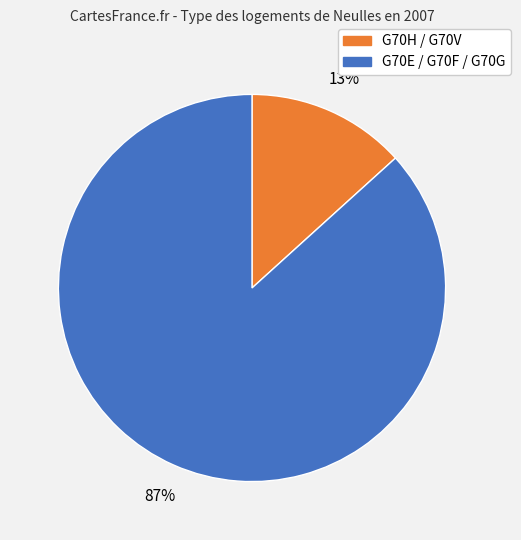

Does any single category account for the majority?

Yes